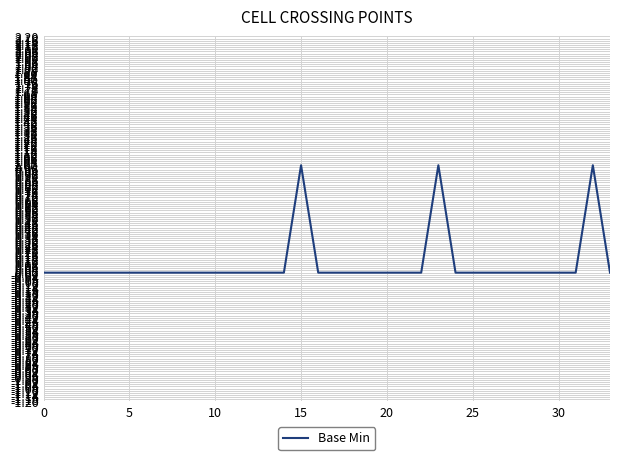

What is the greatest value displayed?

1